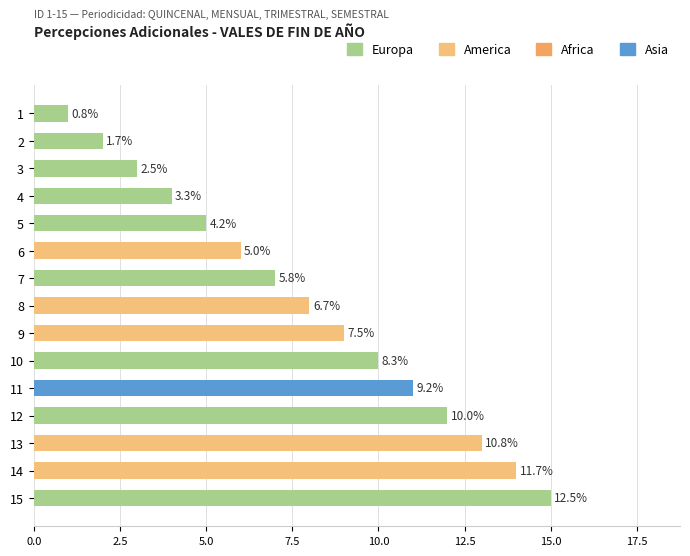

What is the sum of all values?

120